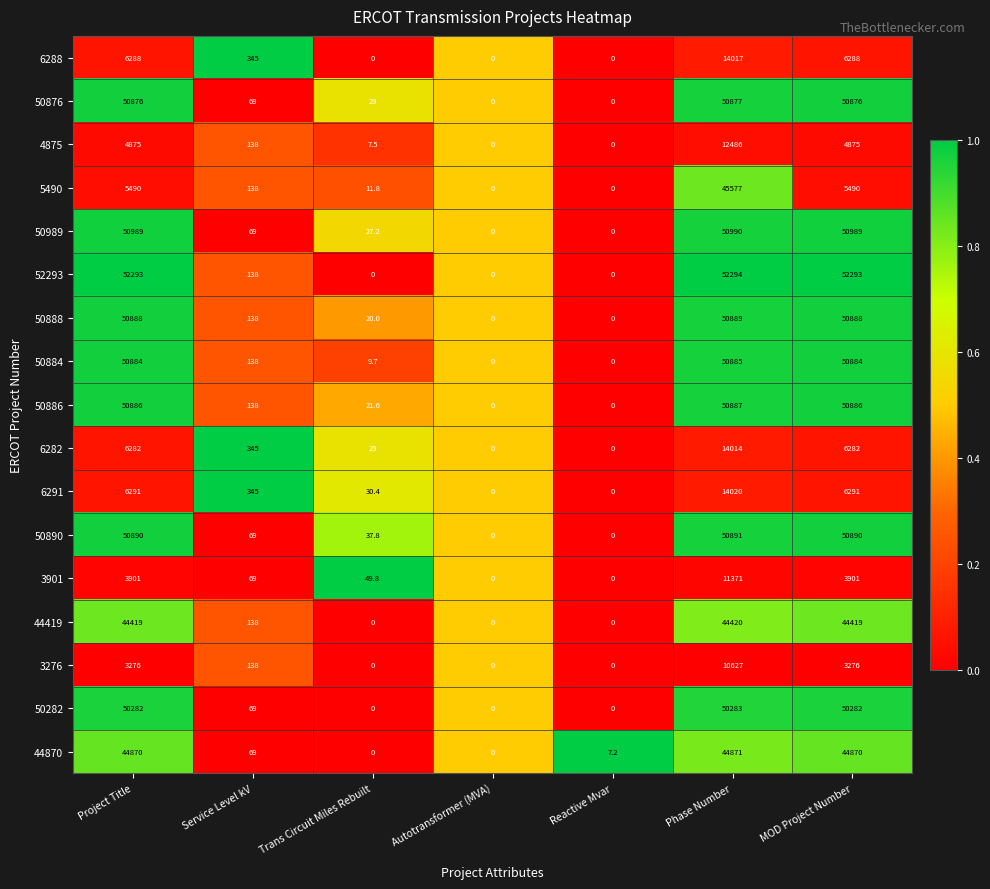

Which series changed the most between Trans Circuit Miles Rebuilt and Reactive Mvar?

3901